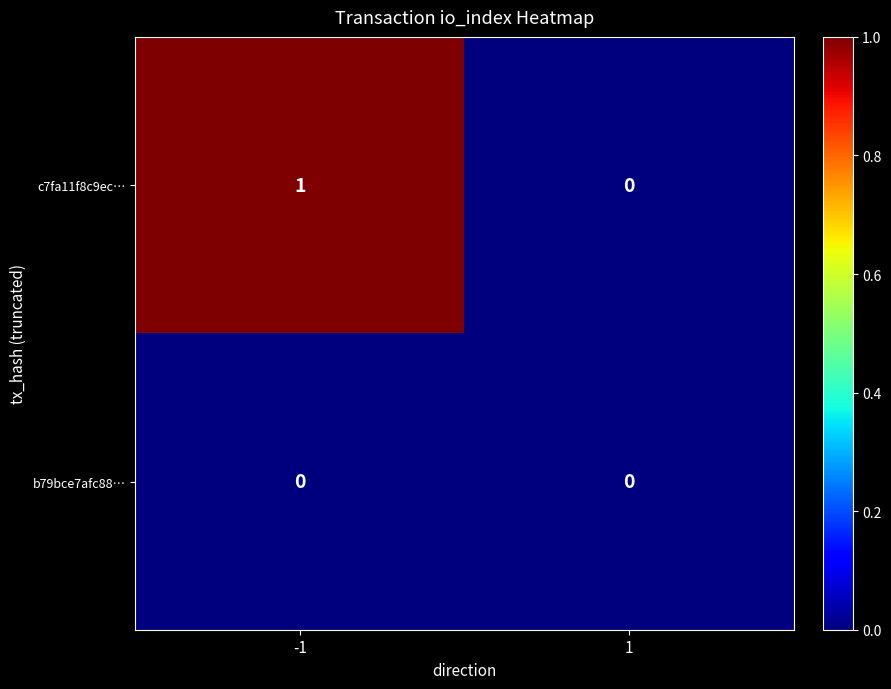

What is the total value across all series at -1?

1